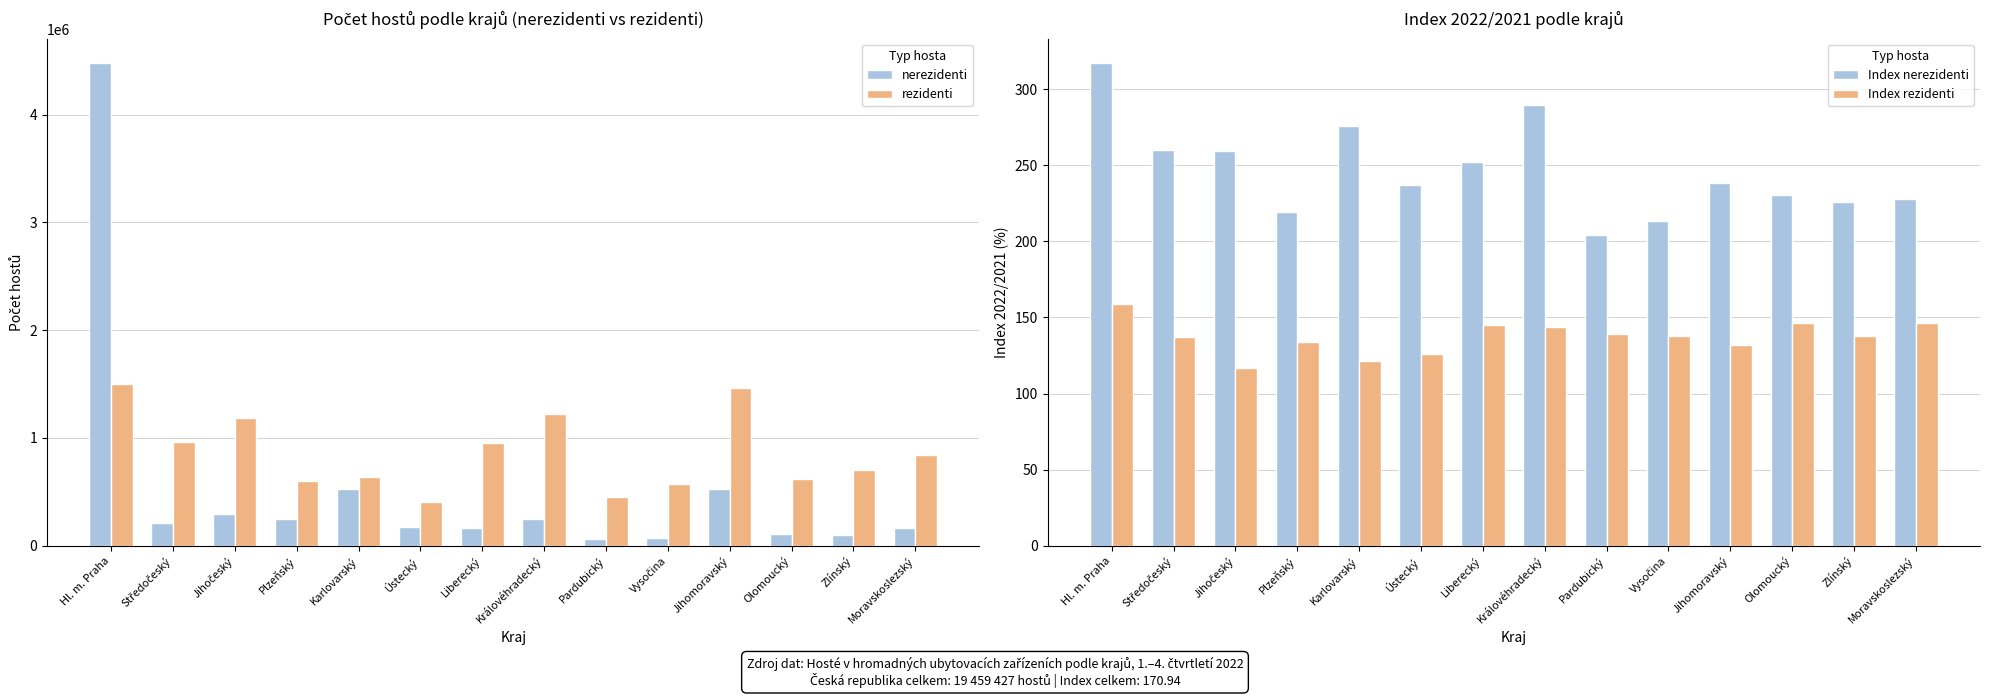

What are all the series names shown in the legend?

nerezidenti, rezidenti, Index nerezidenti, Index rezidenti